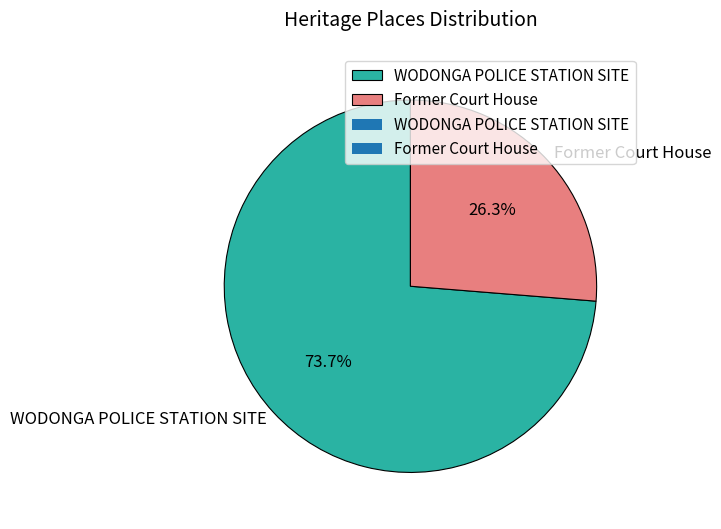

True or false: Former Court House accounts for 26% of the total.

True